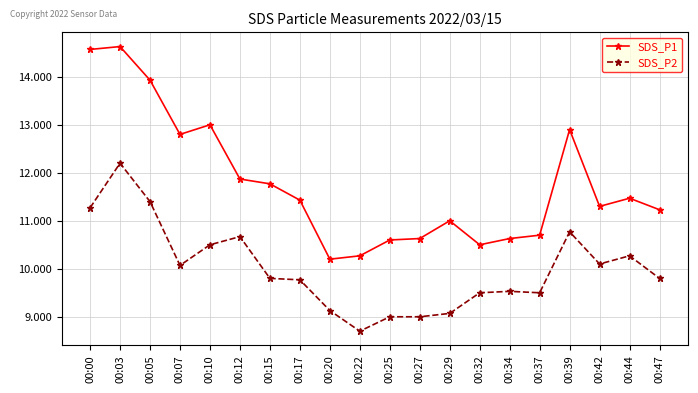

True or false: SDS_P2 and SDS_P1 intersect in this chart.

False